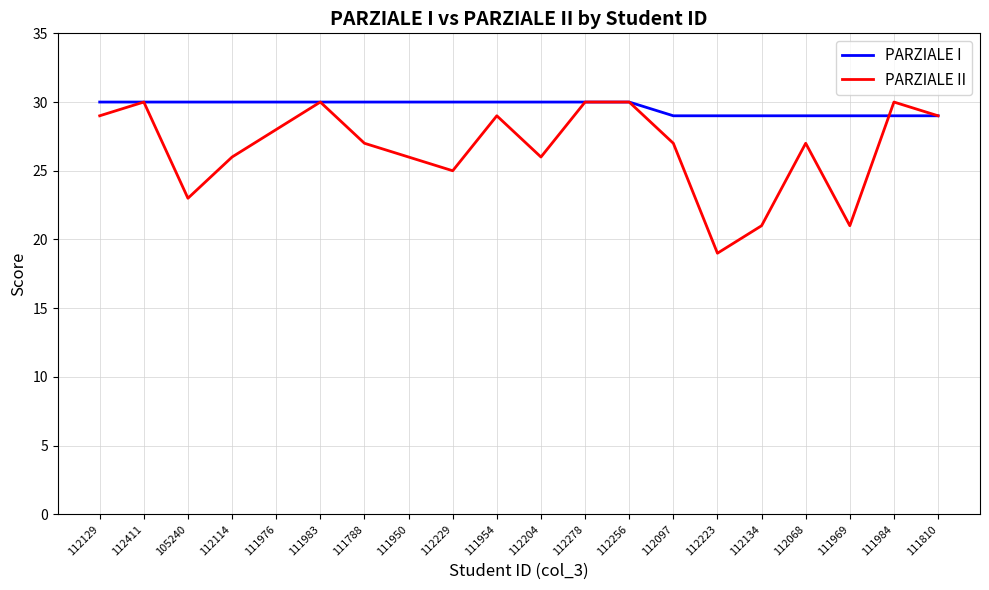

List the series in order of their overall mean, lowest first.

PARZIALE II, PARZIALE I